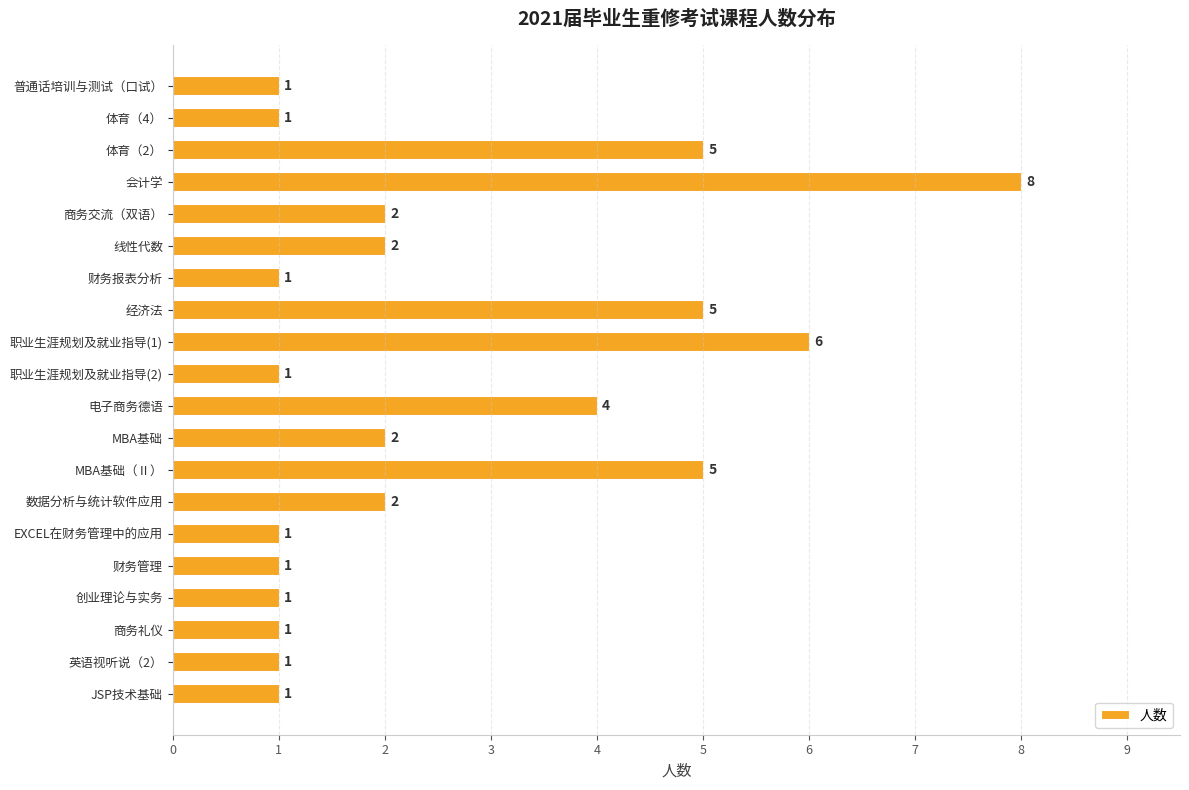

What is the greatest value displayed?

8